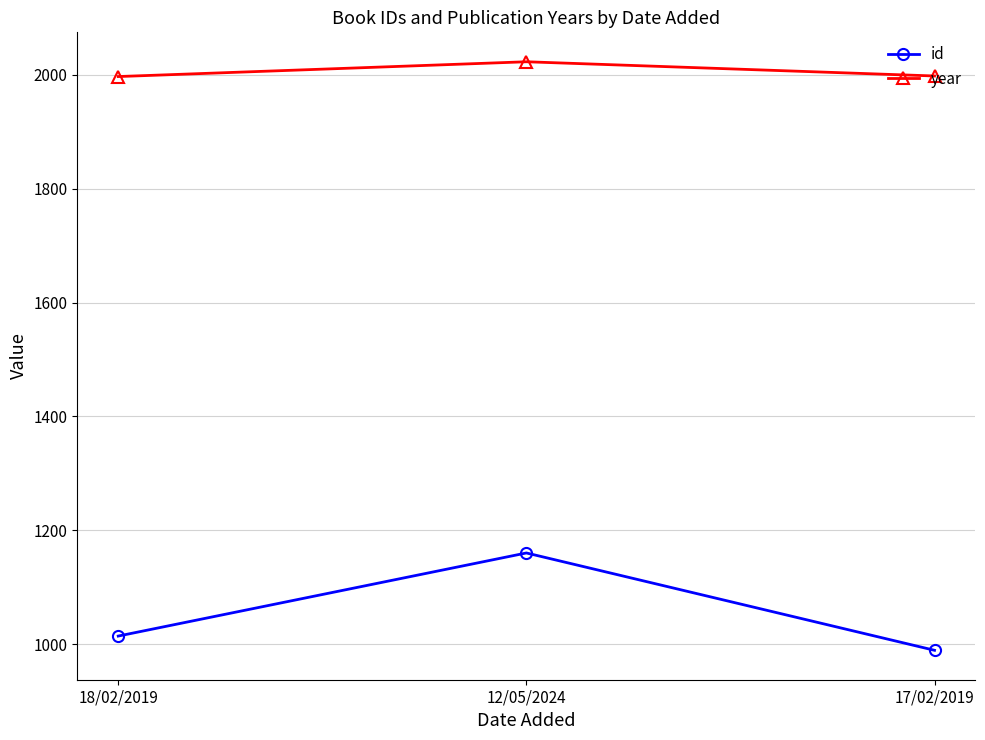

List the series in order of their overall mean, lowest first.

id, year